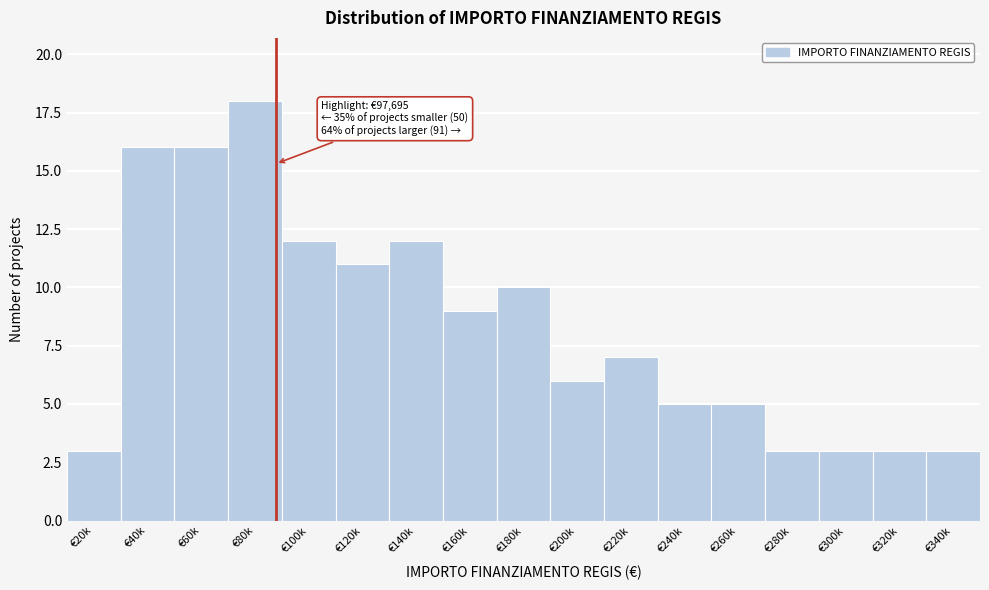

Reading left to right, transcribe all the data shown in this chart.

3	16	16	18	12	11	12	9	10	6	7	5	5	3	3	3	3